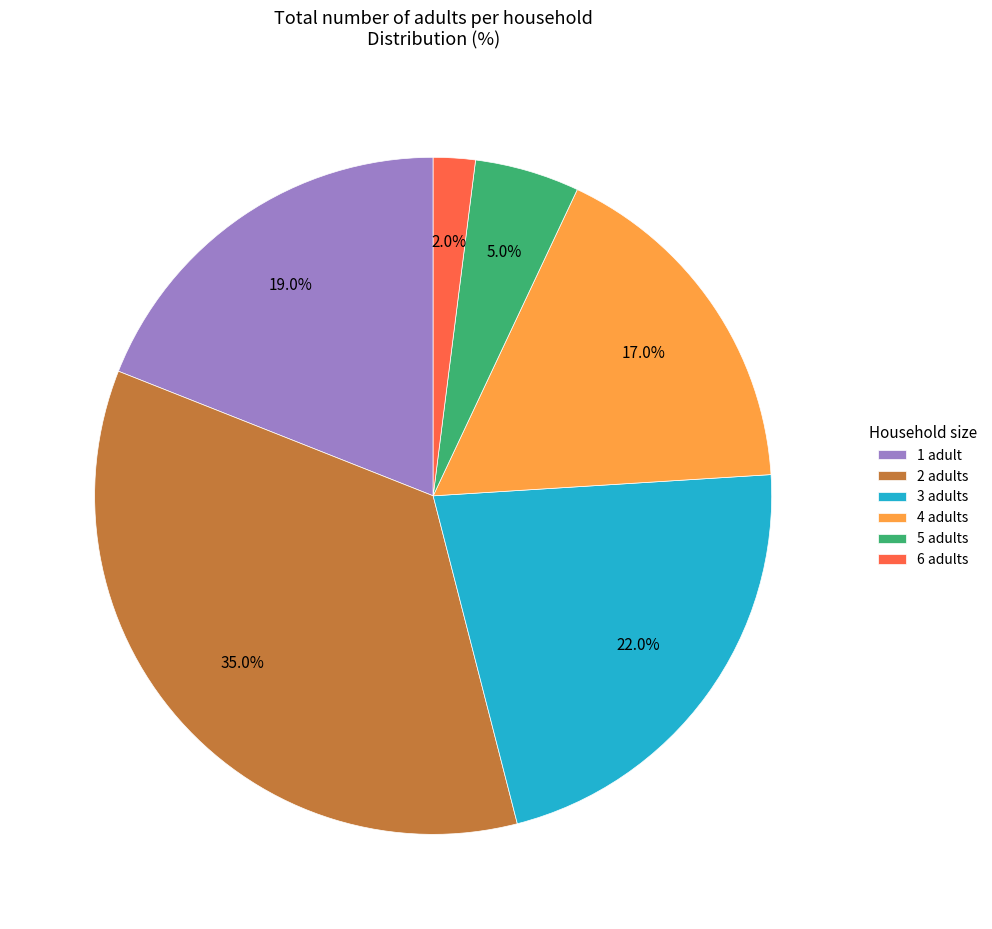

Is there any slice that represents more than half of the pie?

No